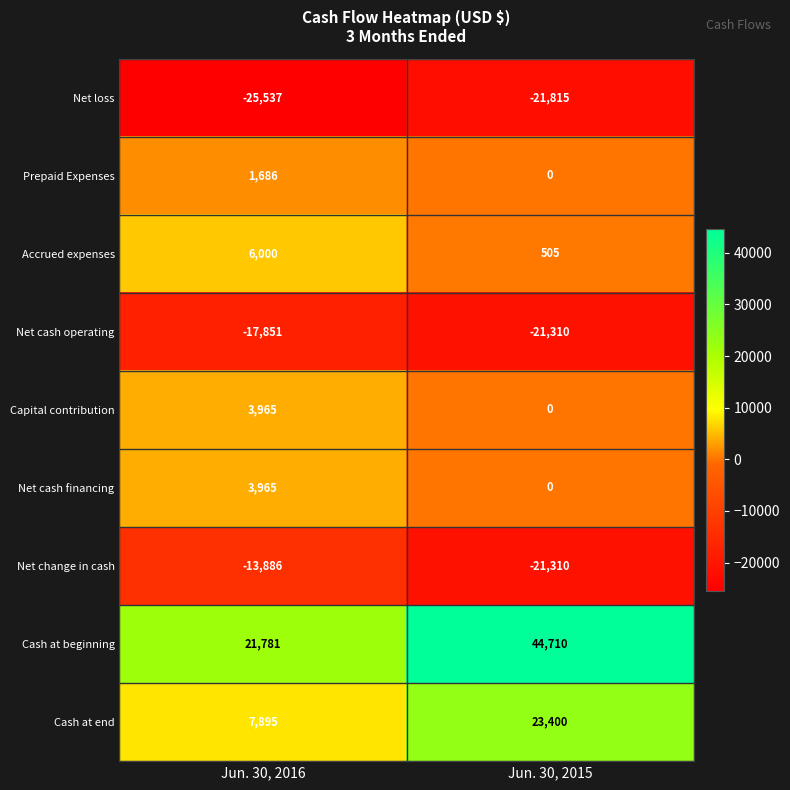

True or false: Net loss has a value of -25537 at Jun. 30, 2016.

True